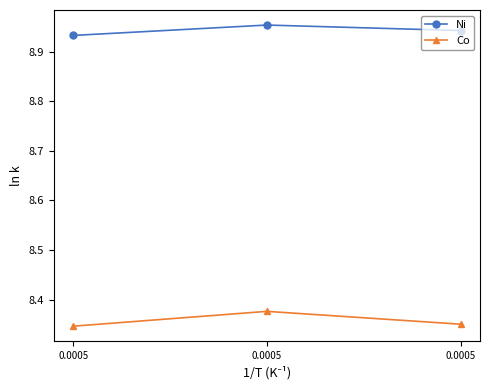

Does the chart display data point markers on the line(s)?

Yes